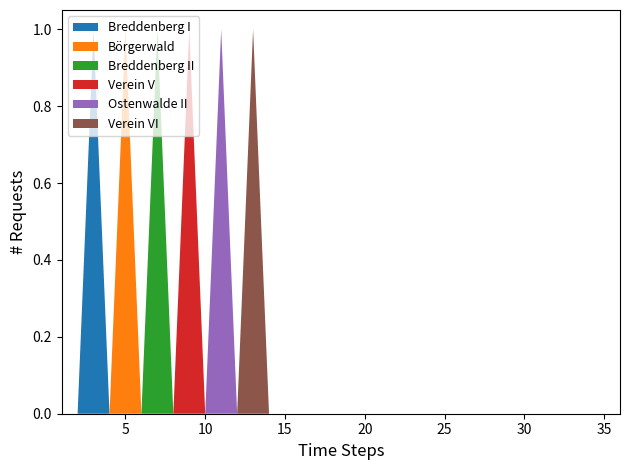

Reading left to right, extract all data points from this chart.

Breddenberg I: 0	0	1	0	0	0	0	0	0	0	0	0	0	0	0	0	0	0	0	0	0	0	0	0	0	0	0	0	0	0	0	0	0	0	0	0
Börgerwald: 0	0	0	0	1	0	0	0	0	0	0	0	0	0	0	0	0	0	0	0	0	0	0	0	0	0	0	0	0	0	0	0	0	0	0	0
Breddenberg II: 0	0	0	0	0	0	1	0	0	0	0	0	0	0	0	0	0	0	0	0	0	0	0	0	0	0	0	0	0	0	0	0	0	0	0	0
Verein V: 0	0	0	0	0	0	0	0	1	0	0	0	0	0	0	0	0	0	0	0	0	0	0	0	0	0	0	0	0	0	0	0	0	0	0	0
Ostenwalde II: 0	0	0	0	0	0	0	0	0	0	1	0	0	0	0	0	0	0	0	0	0	0	0	0	0	0	0	0	0	0	0	0	0	0	0	0
Verein VI: 0	0	0	0	0	0	0	0	0	0	0	0	1	0	0	0	0	0	0	0	0	0	0	0	0	0	0	0	0	0	0	0	0	0	0	0